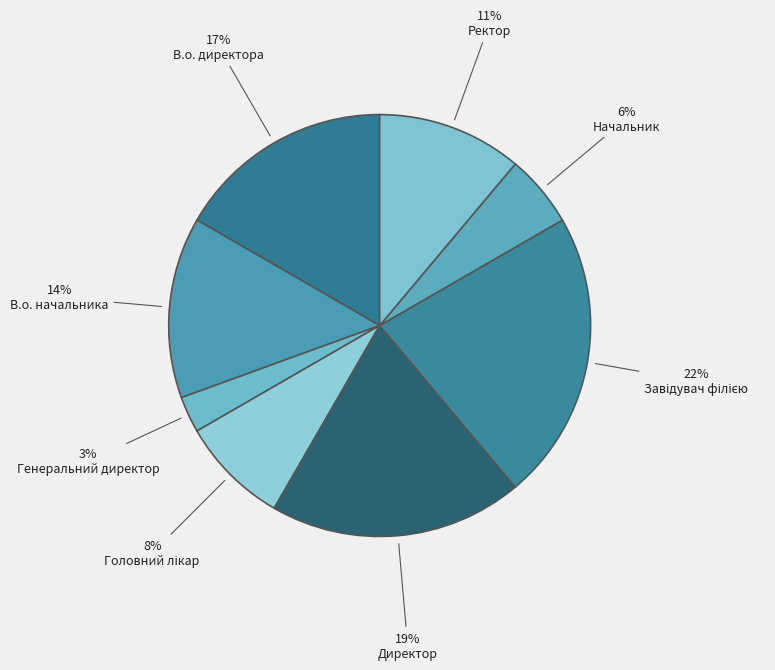

To the nearest percent, what is the difference between the В.о. директора and В.о. начальника slice percentages?

3%